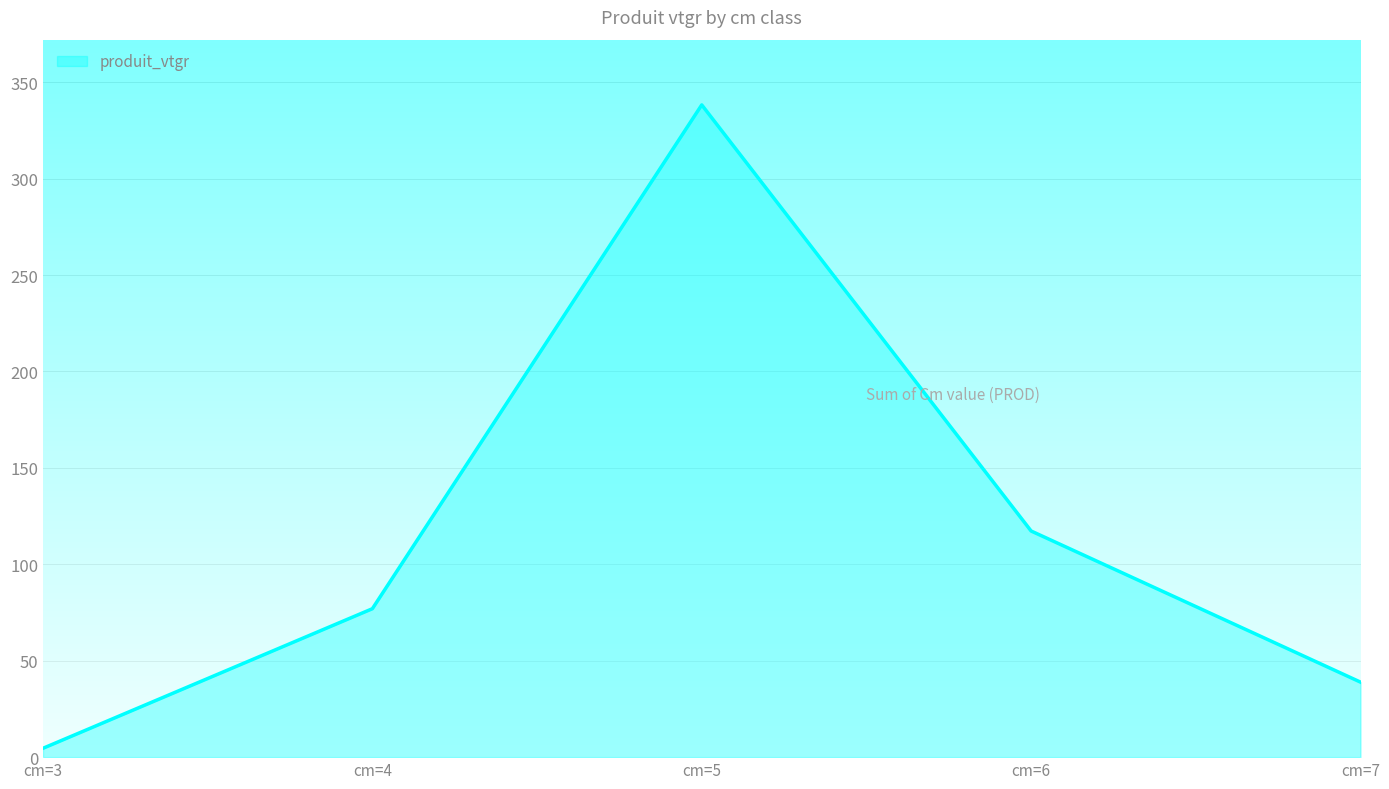

The value at cm=5 is 338.2. True or false?

True